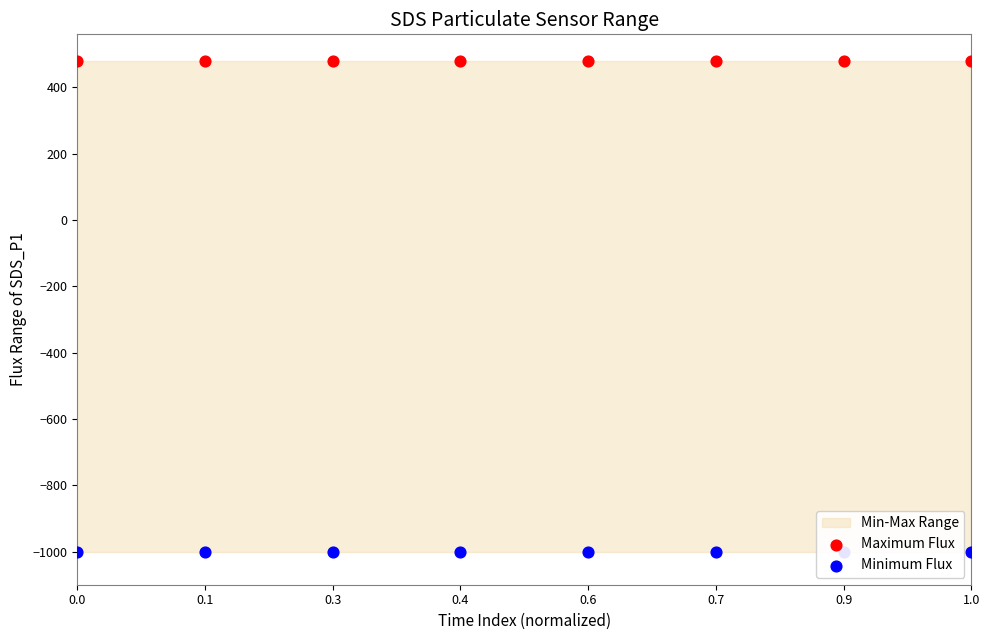

Which series has the widest spread of Y values?

Maximum Flux